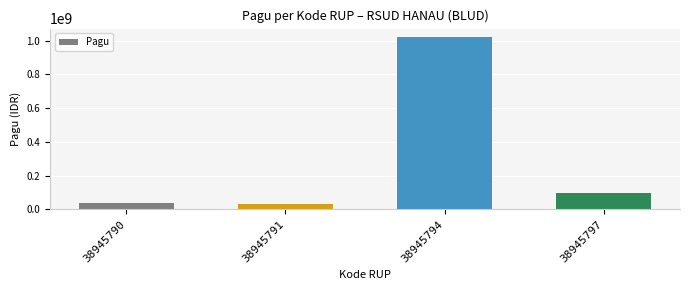

What is the greatest value displayed?

1020000000